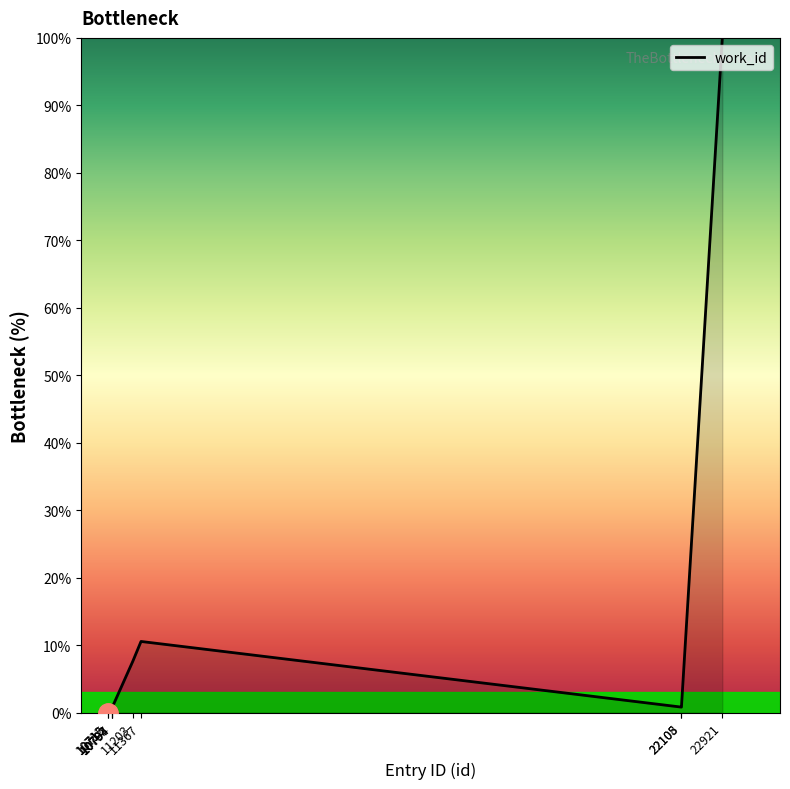

What is the greatest value displayed?

100.0